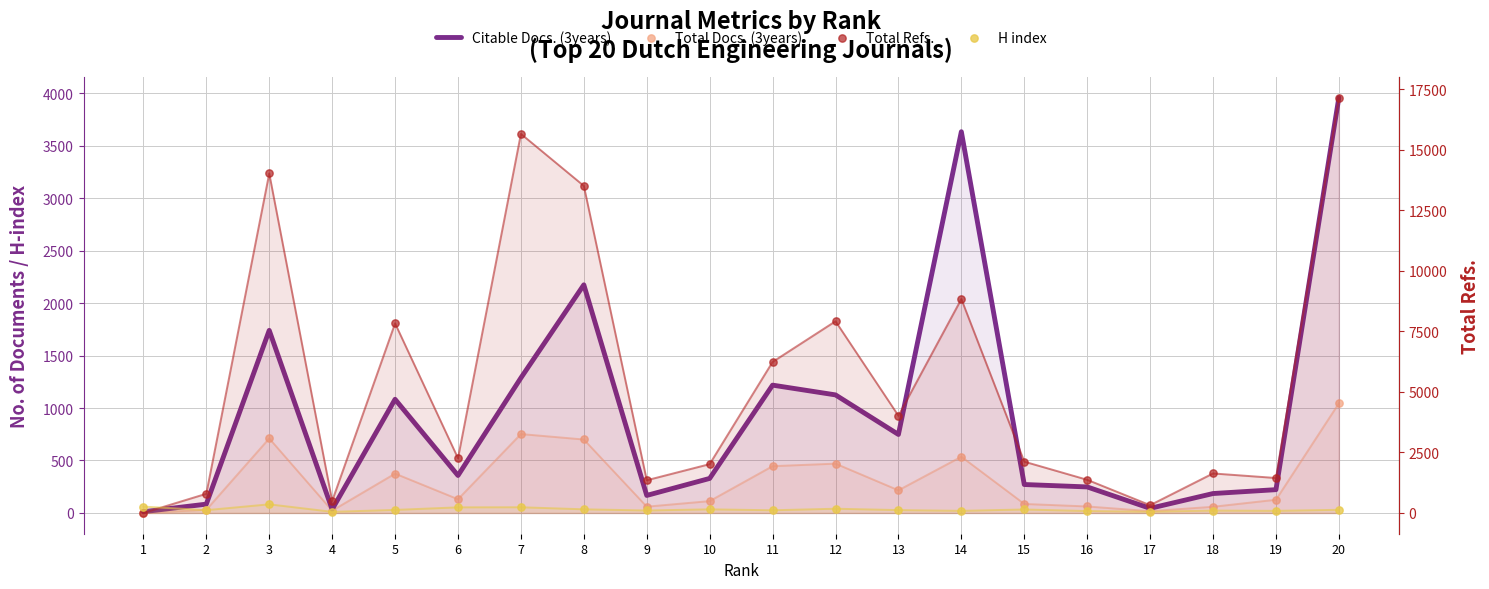

What is the total value across all series at 11?

8013